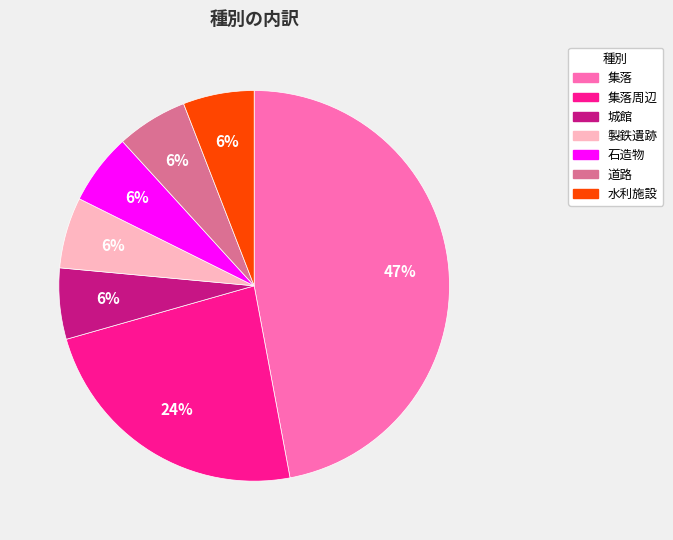

Is there any slice that represents more than half of the pie?

No